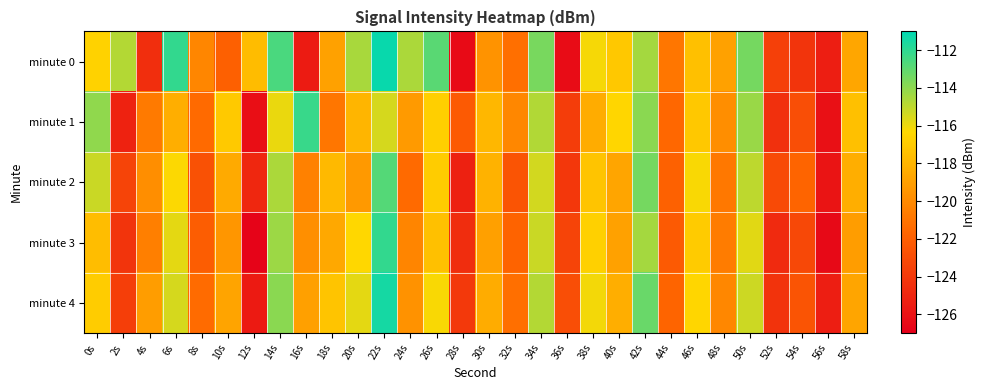

What is the difference between the highest and lowest values at 48s?

1.9